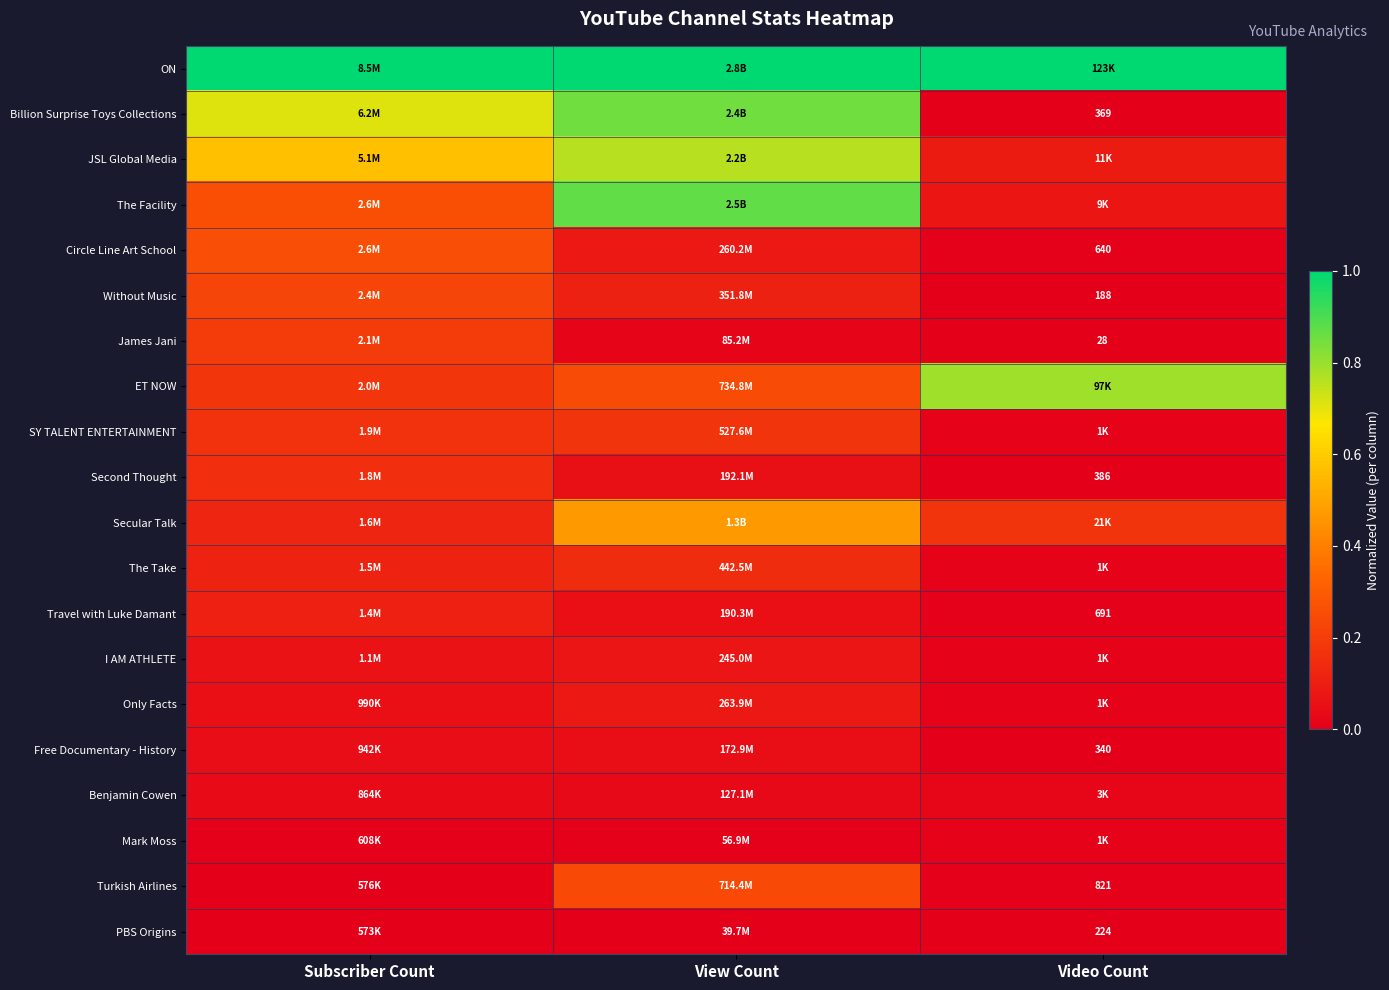

At which category is the sum across all series the highest?

View Count